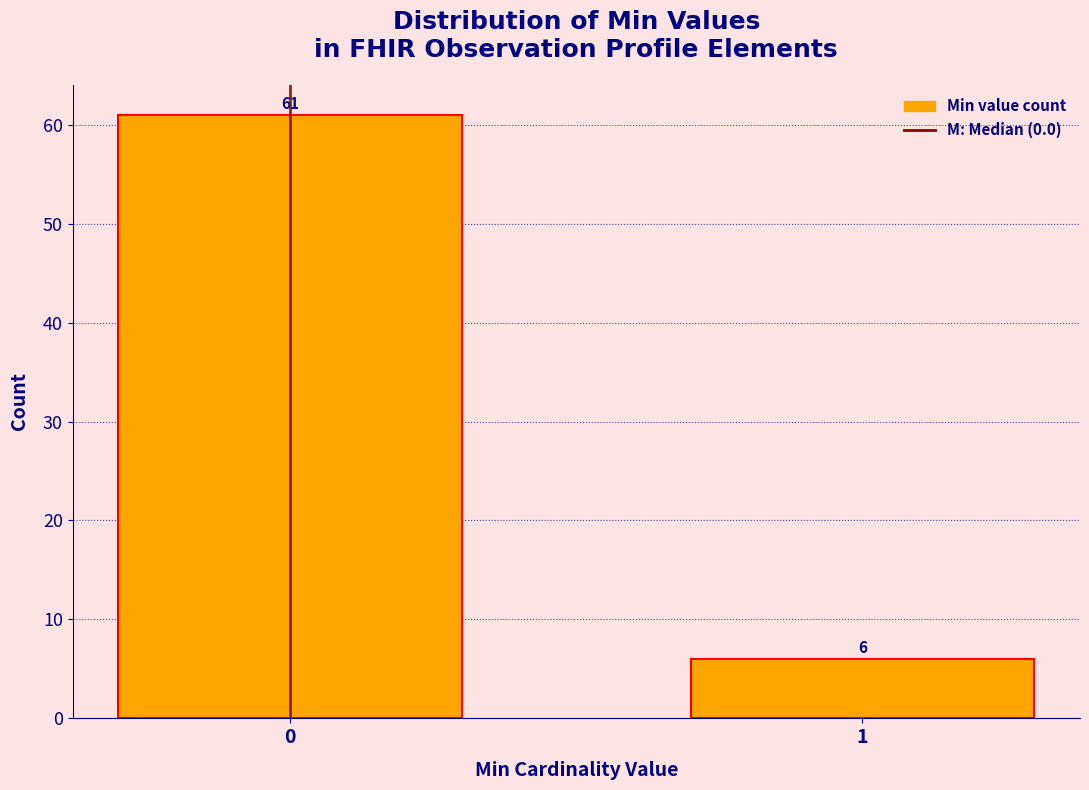

Reading left to right, what are all the values shown in this chart?

61	6